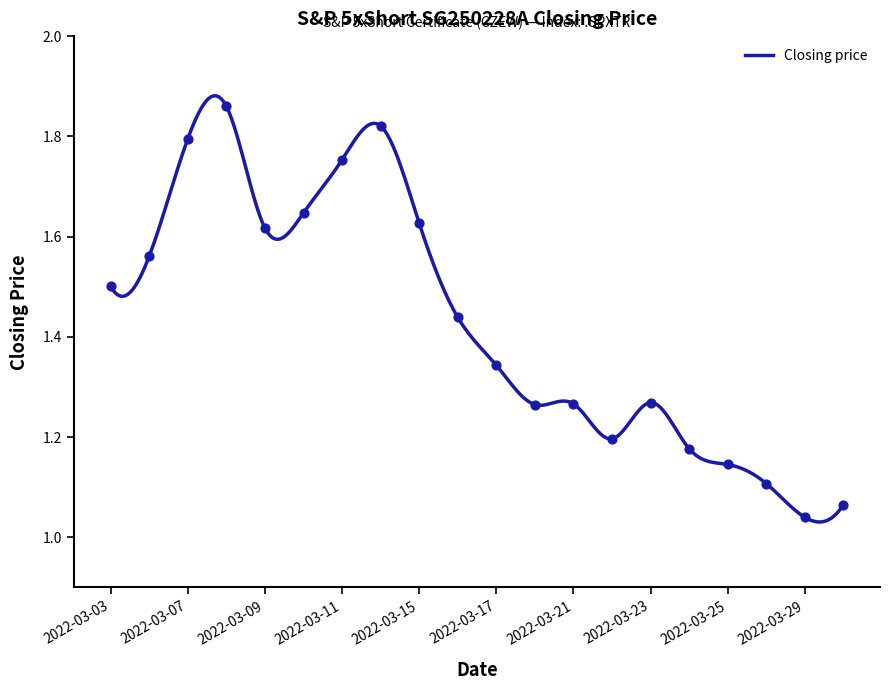

Which has a higher value, 2022-03-25 or 2022-03-15?

2022-03-15